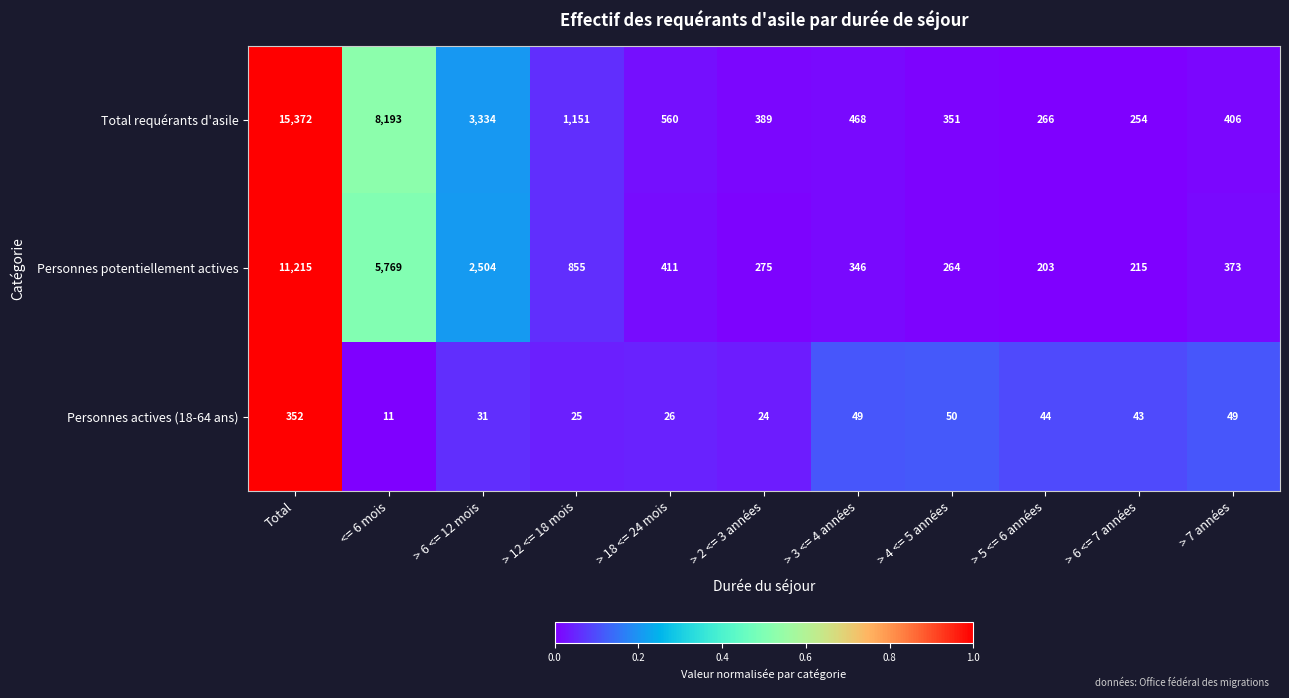

What is the difference between the second highest and second lowest values in the Total requérants d'asile series?

7927